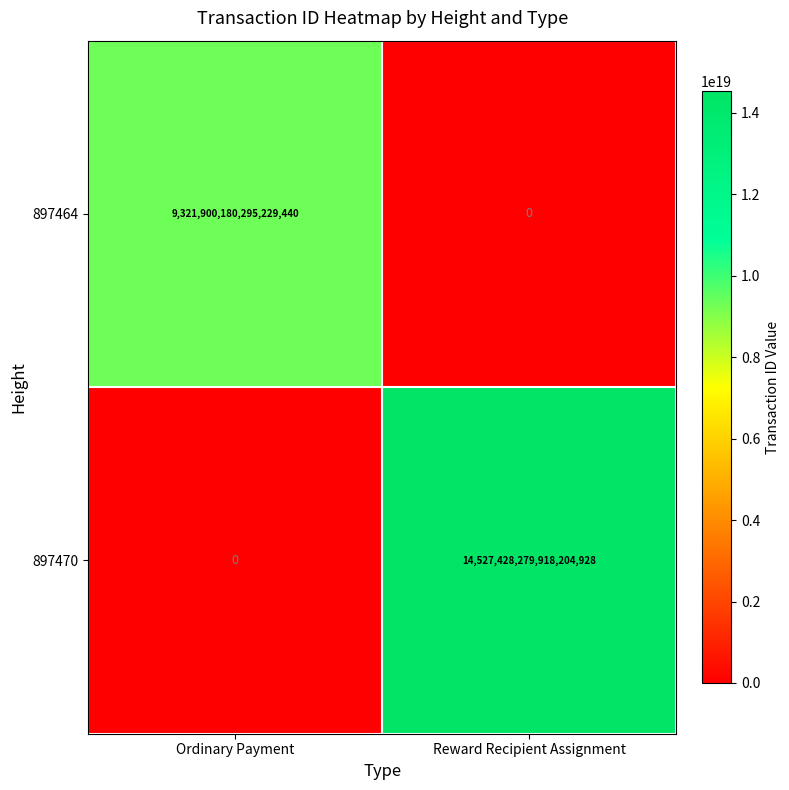

Rank the series by their average value, from lowest to highest.

897464, 897470